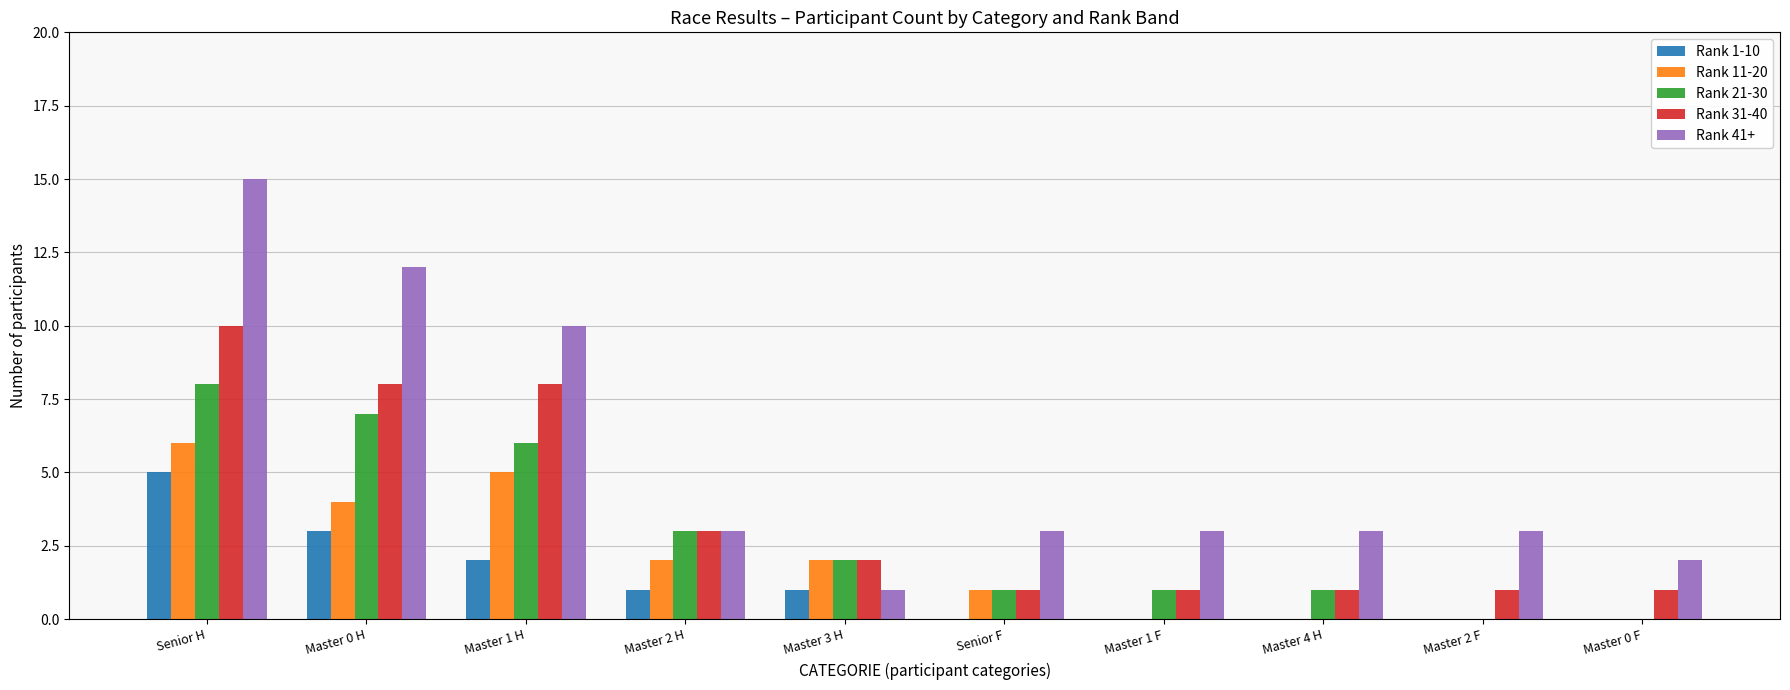

Reading right to left, extract all data points from this chart.

Rank 1-10: 0	0	0	0	0	1	1	2	3	5
Rank 11-20: 0	0	0	0	1	2	2	5	4	6
Rank 21-30: 0	0	1	1	1	2	3	6	7	8
Rank 31-40: 1	1	1	1	1	2	3	8	8	10
Rank 41+: 2	3	3	3	3	1	3	10	12	15